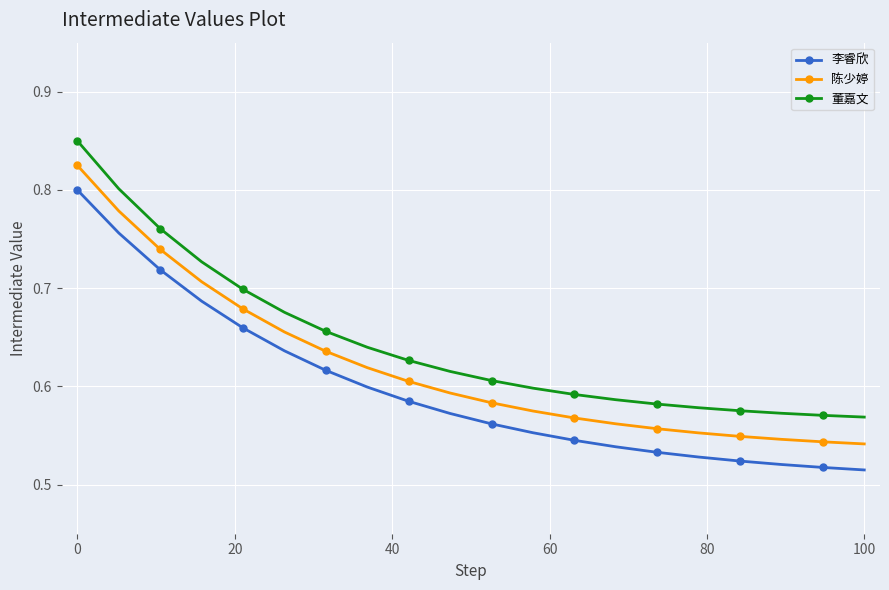

Is this an area chart (filled region under the line)?

No